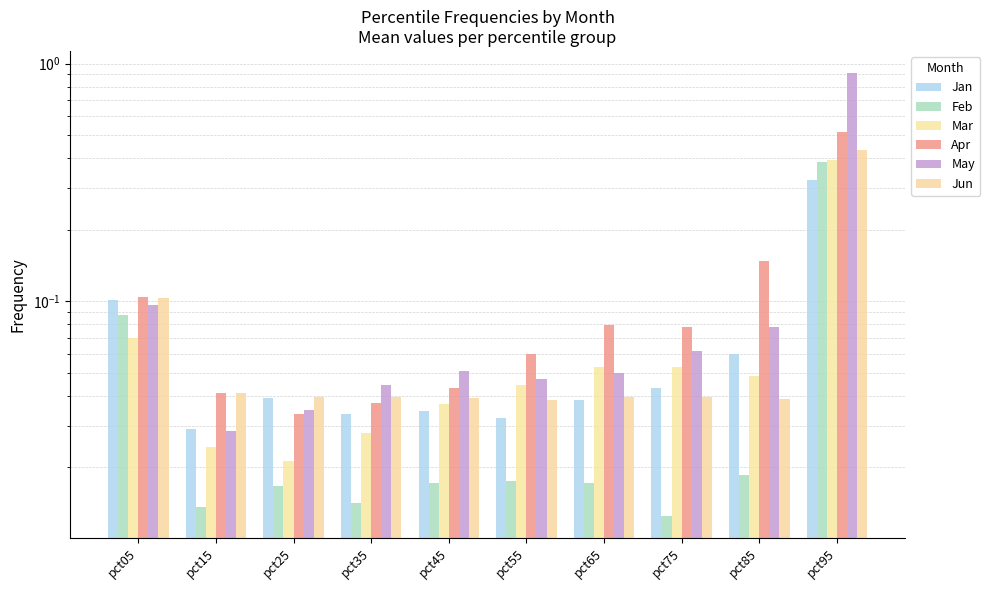

What is the approximate value of Apr at pct85?

0.1